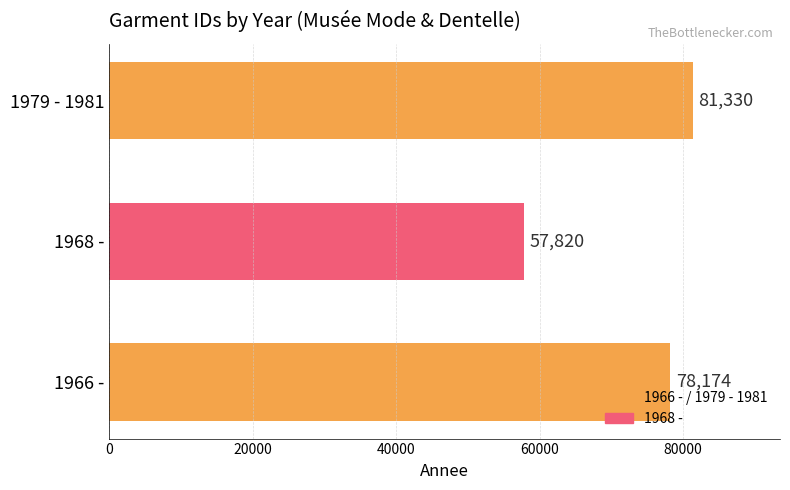

What is the change in value from 1966 - to 1979 - 1981?

+3156